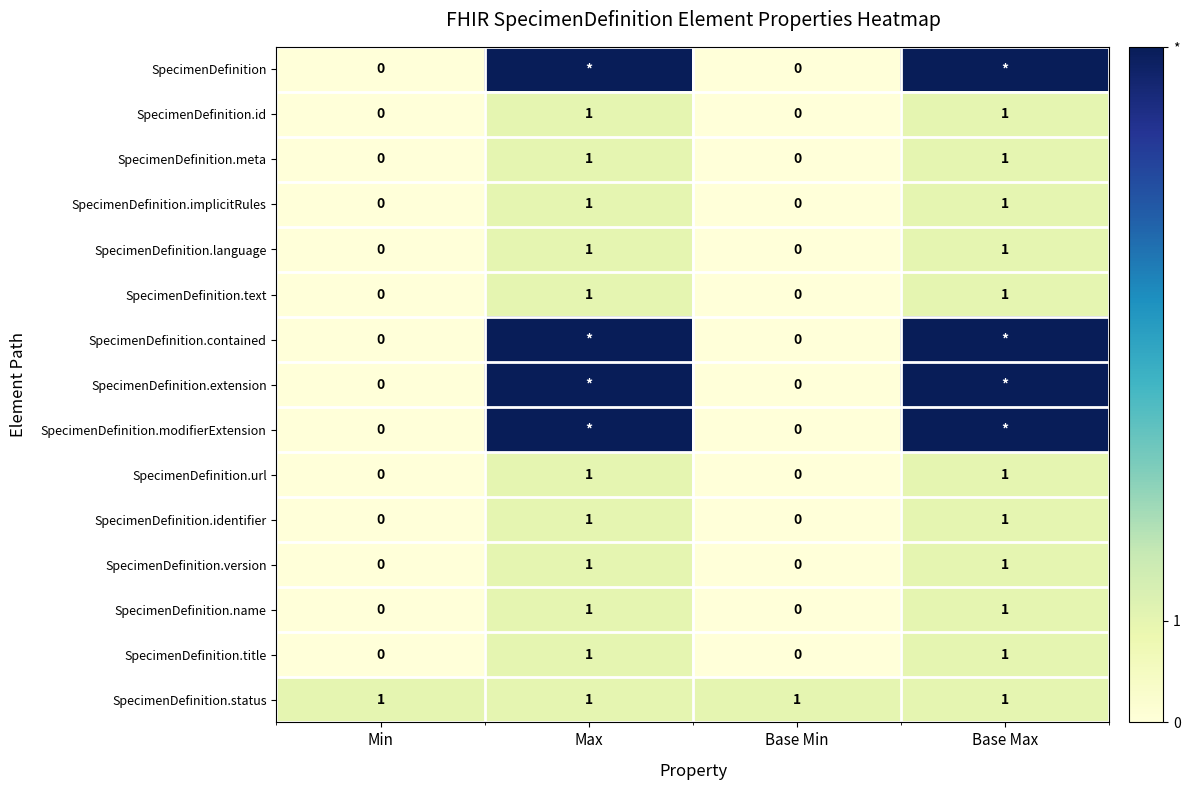

The SpecimenDefinition.text series shows 0.0 at Base Min. True or false?

True